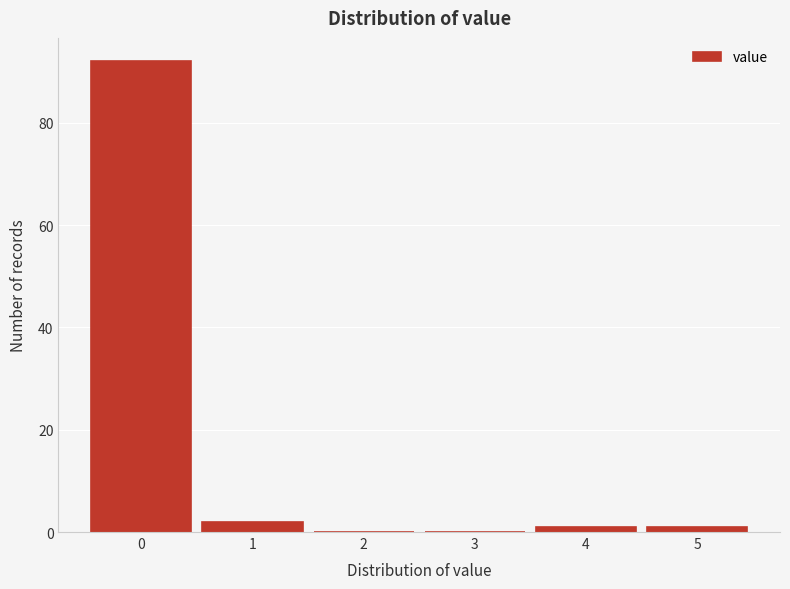

Reading right to left, extract all data points from this chart.

5=1	4=1	3=0	2=0	1=2	0=92